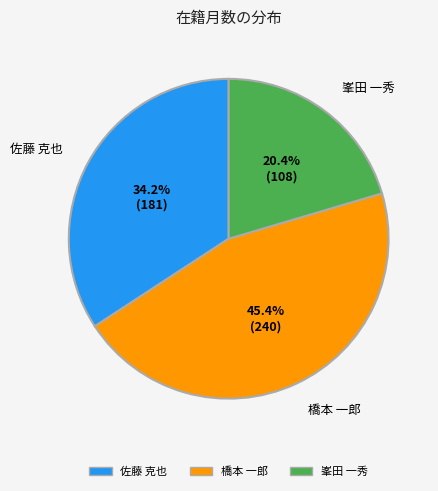

The 佐藤 克也 slice represents 34% of the pie. True or false?

True